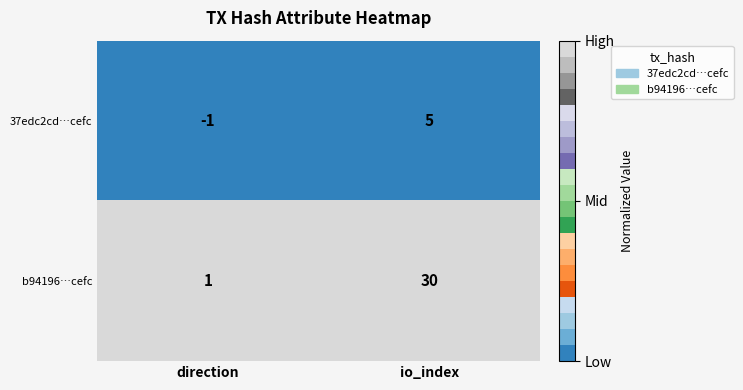

True or false: b94196…cefc has a value of 1 at direction.

True